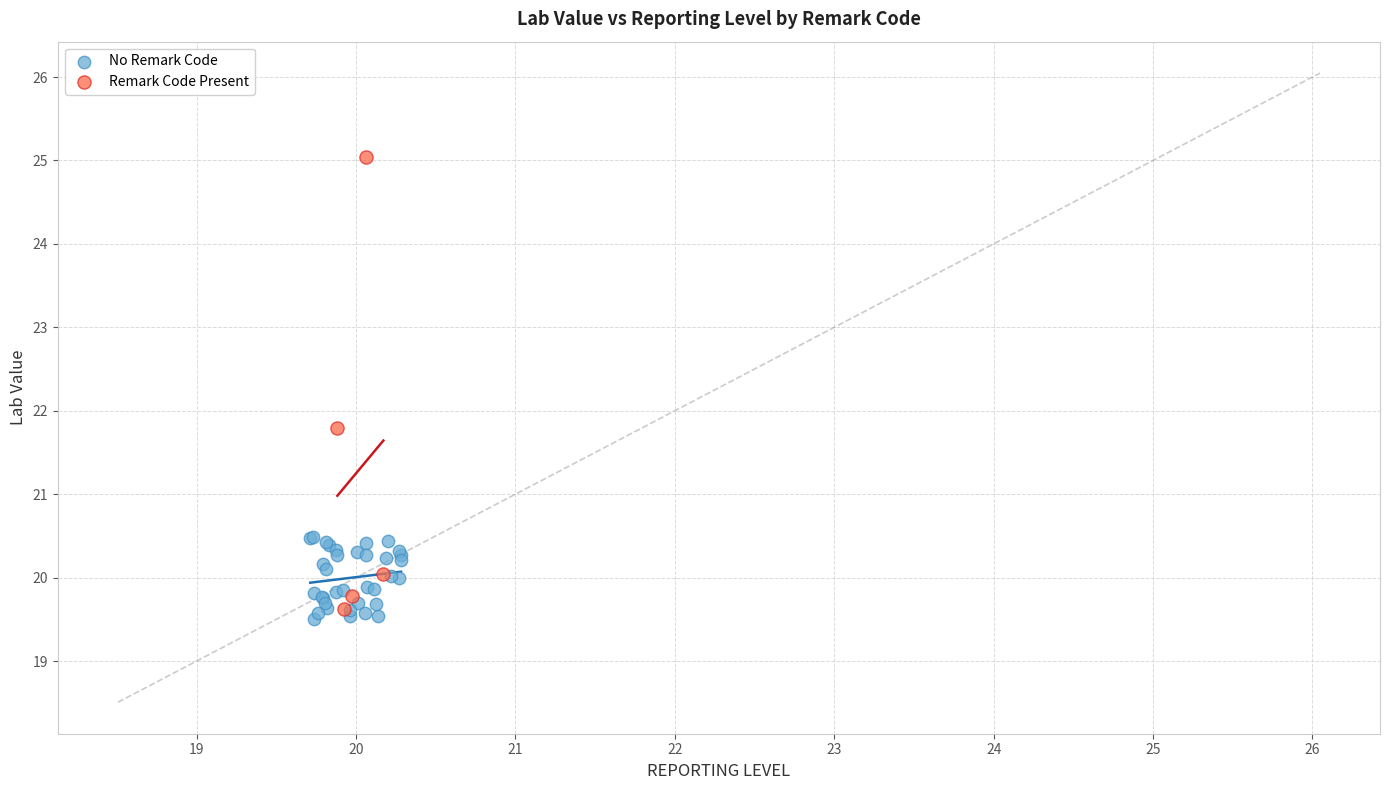

Which series has the widest spread of Y values?

Remark Code Present